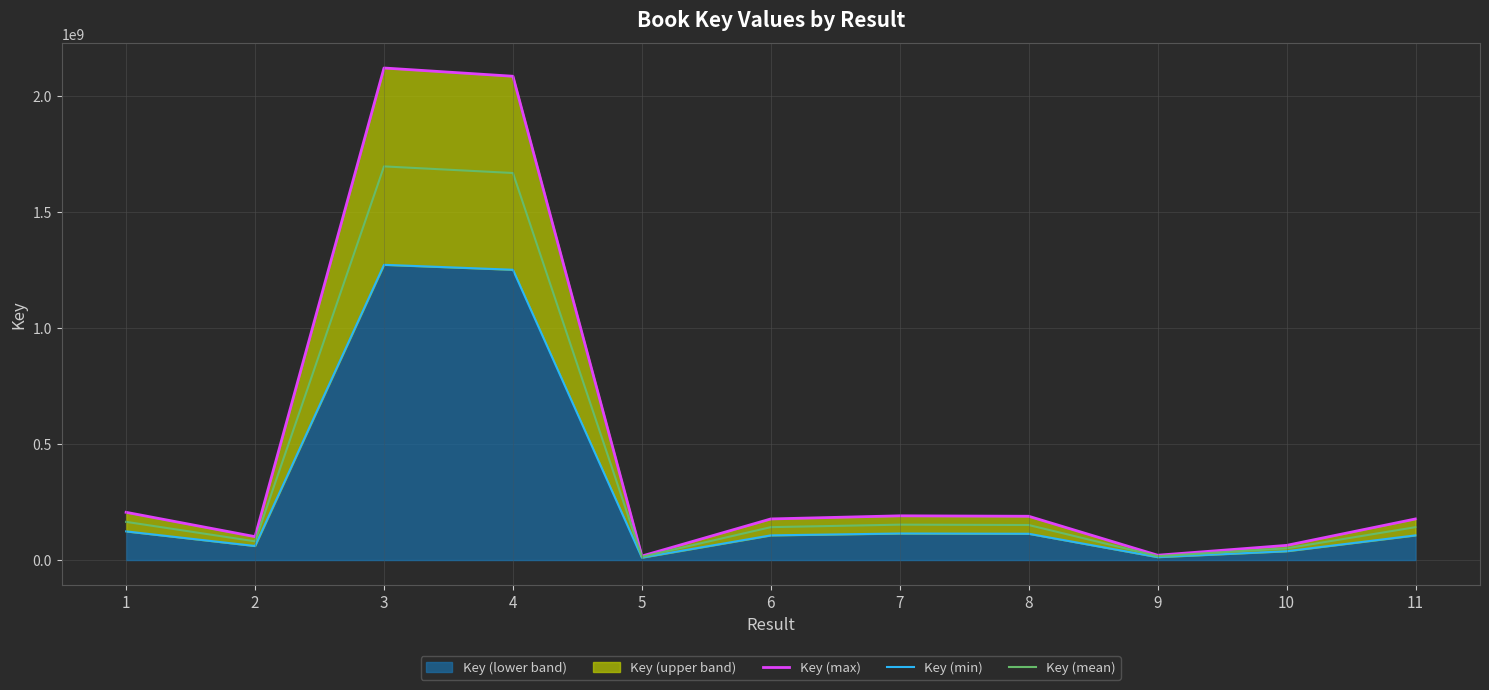

How many interior local peaks does the Key (max) series have?

2